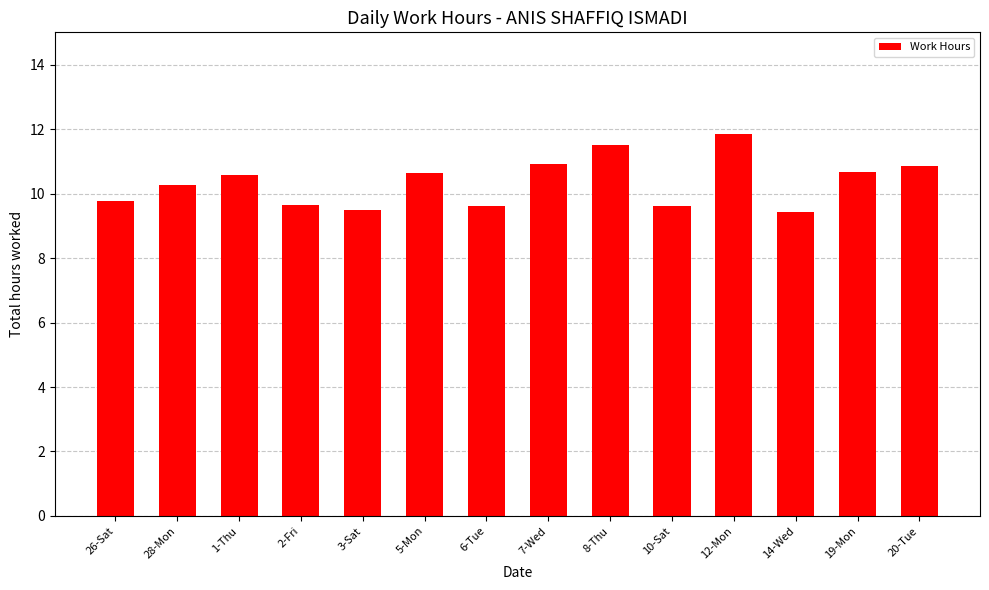

What is the value of the 2nd bar from the left?

10.3